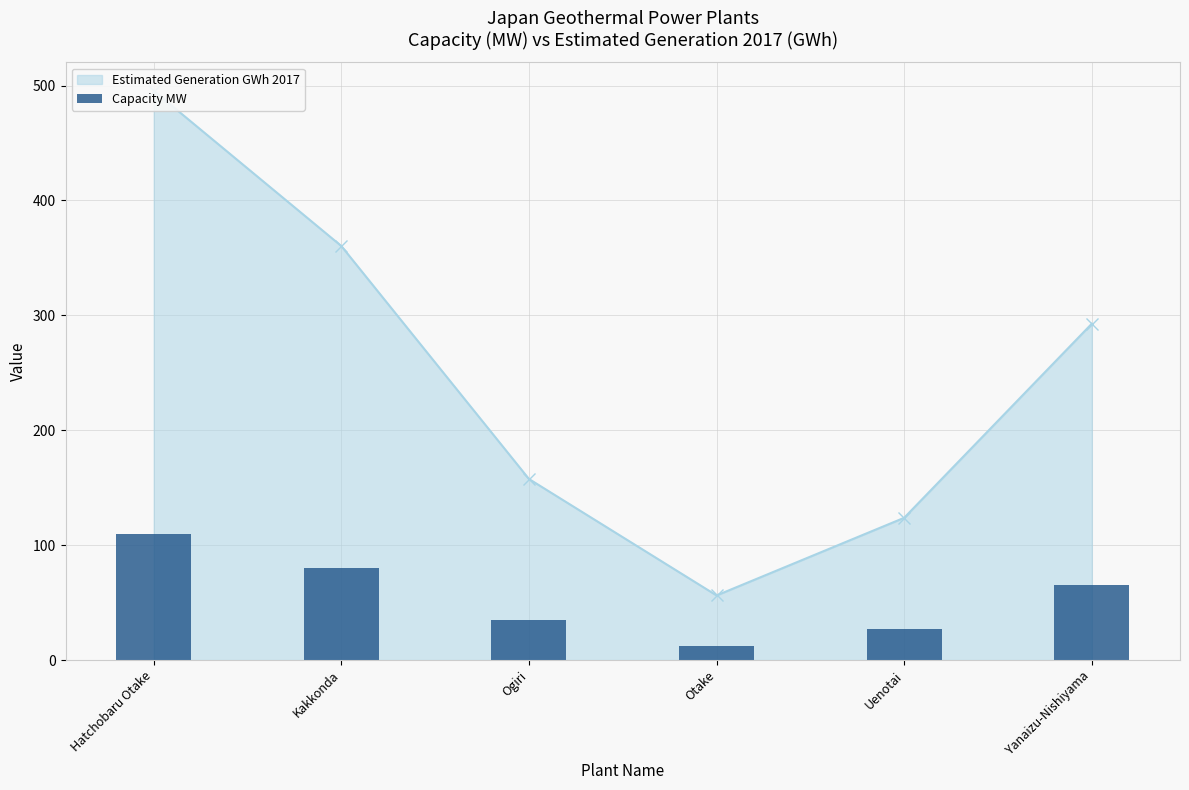

What is the difference between the second highest and minimum values?

67.5